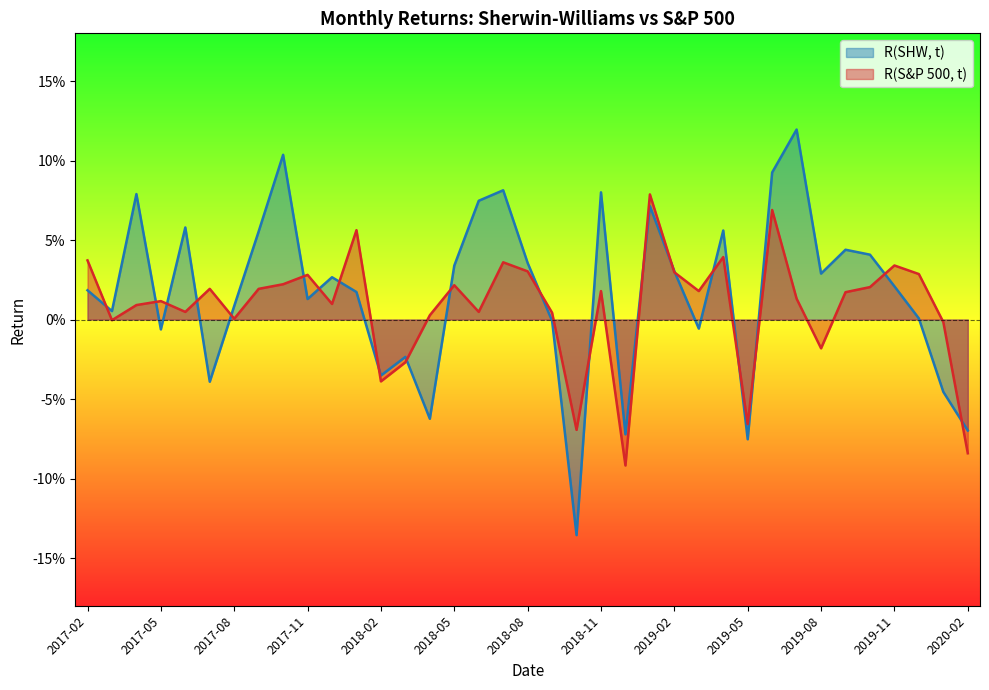

How many negative values does the R(S&P 500, t) series have?

9